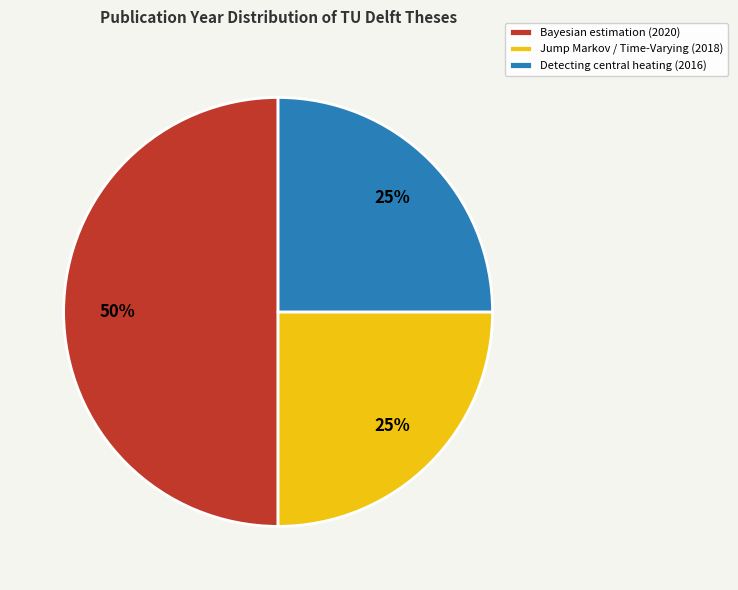

To the nearest percent, what is the average slice percentage?

33%